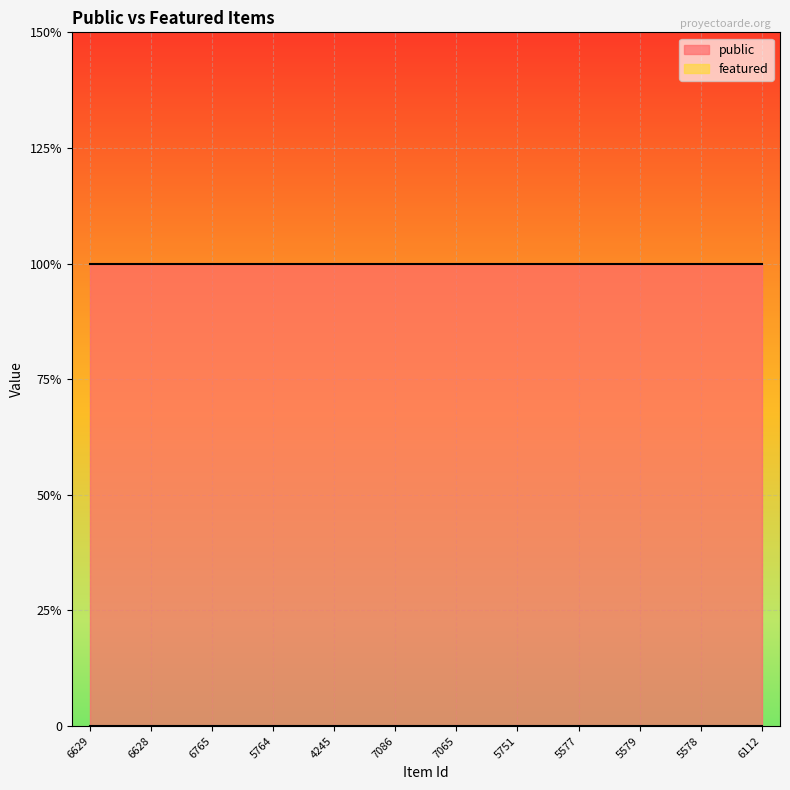

Is it true that public equals 0 at 7086?

False